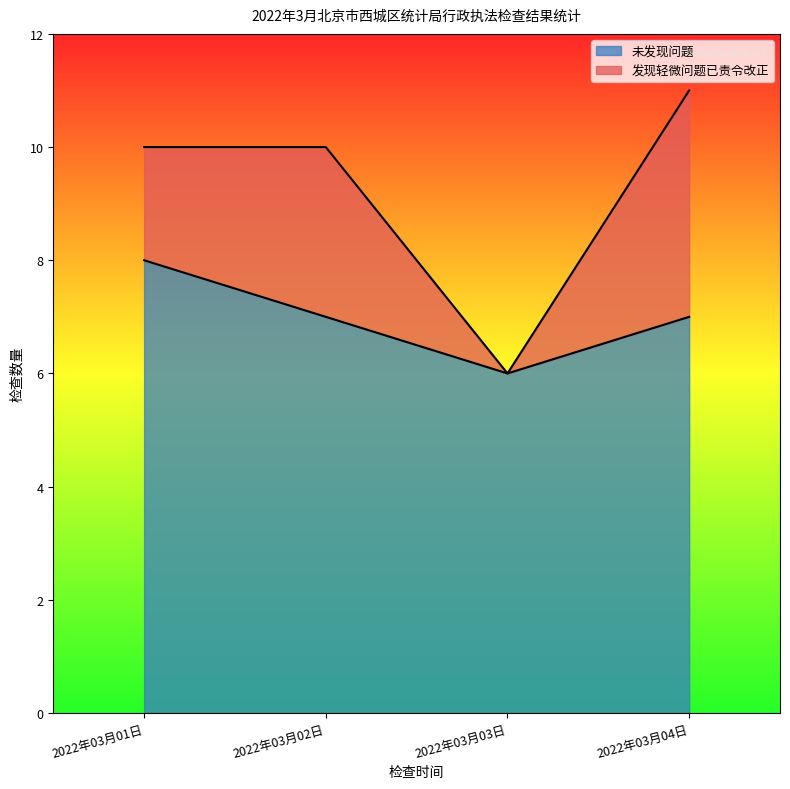

The chart shows a value of 4 at 2022年03月03日. True or false?

False